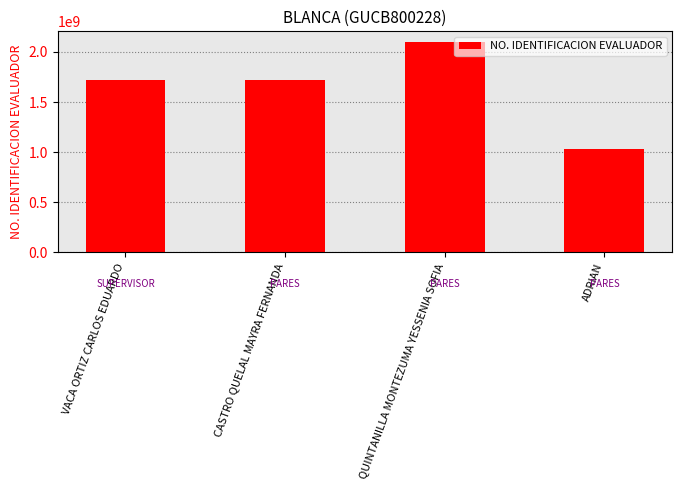

How many bars are there in total?

4